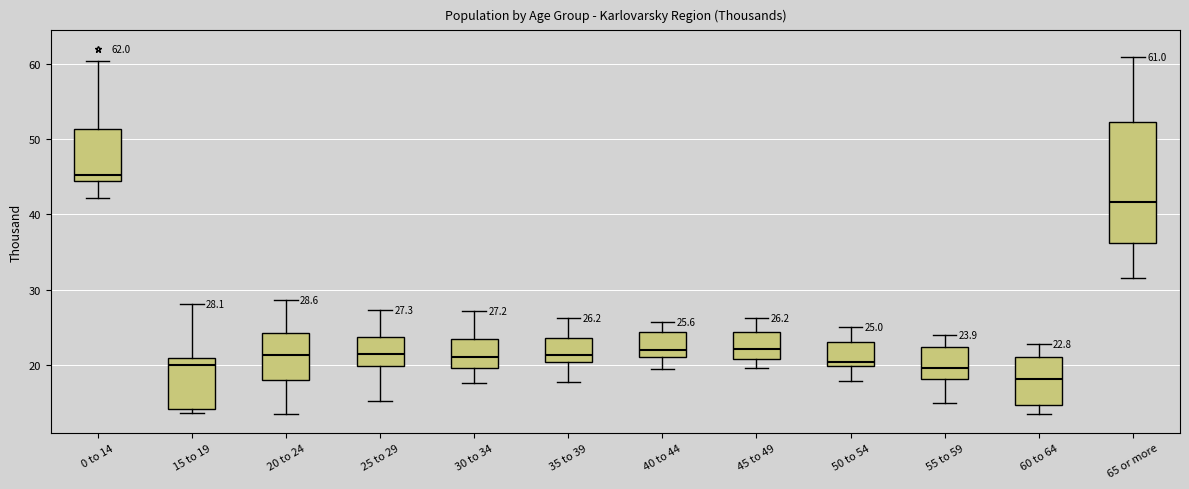

Which box is the tallest, from its lower edge to its upper edge?

65 or more